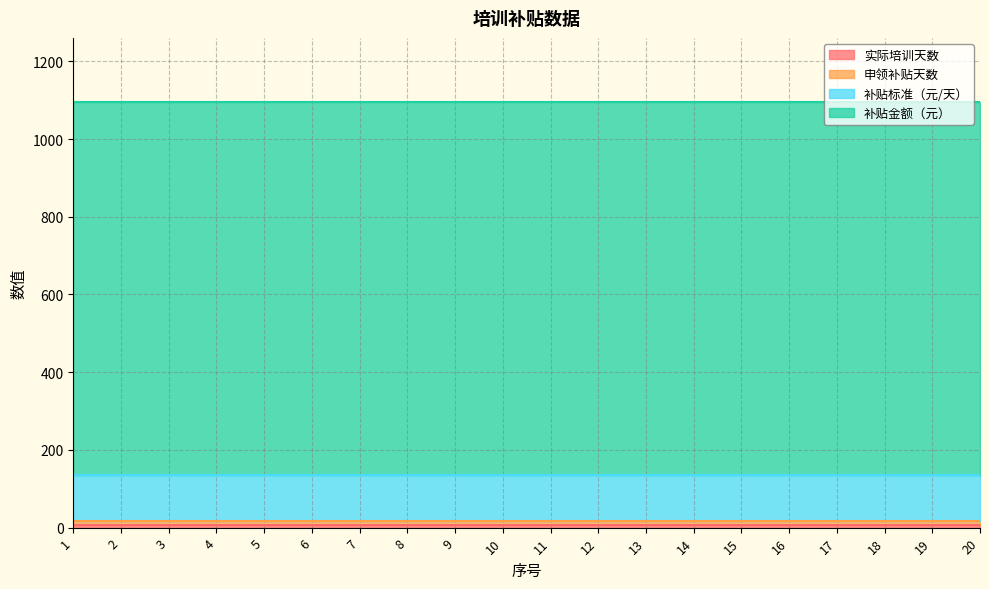

What is the sum of all 实际培训天数 values?

160